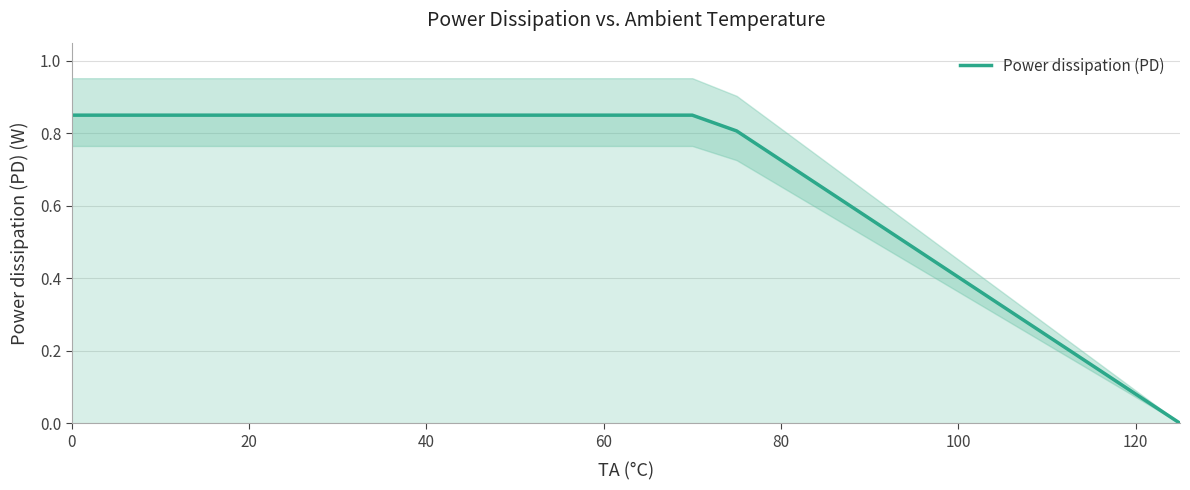

The Power dissipation (PD) series shows 0.4 at 100. True or false?

True